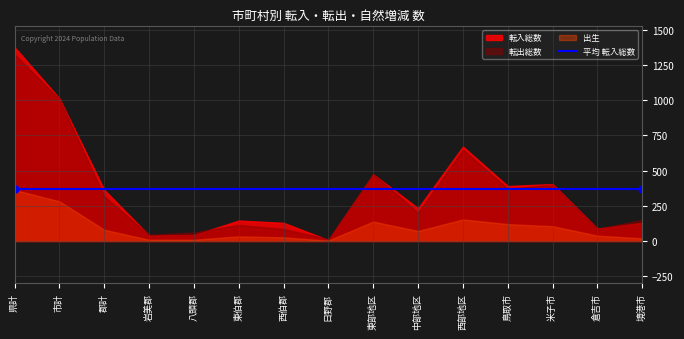

At which label does 自然増減数 first exceed -35?

岩美郡